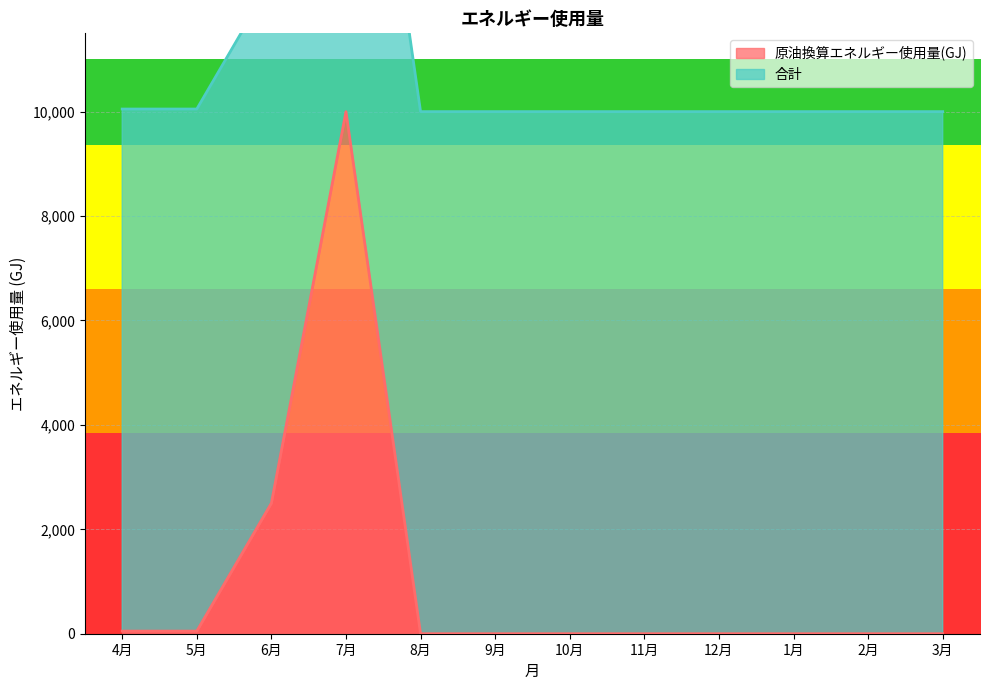

List the labels in order of value, largest first.

7月, 6月, 4月, 5月, 8月, 9月, 10月, 11月, 12月, 1月, 2月, 3月